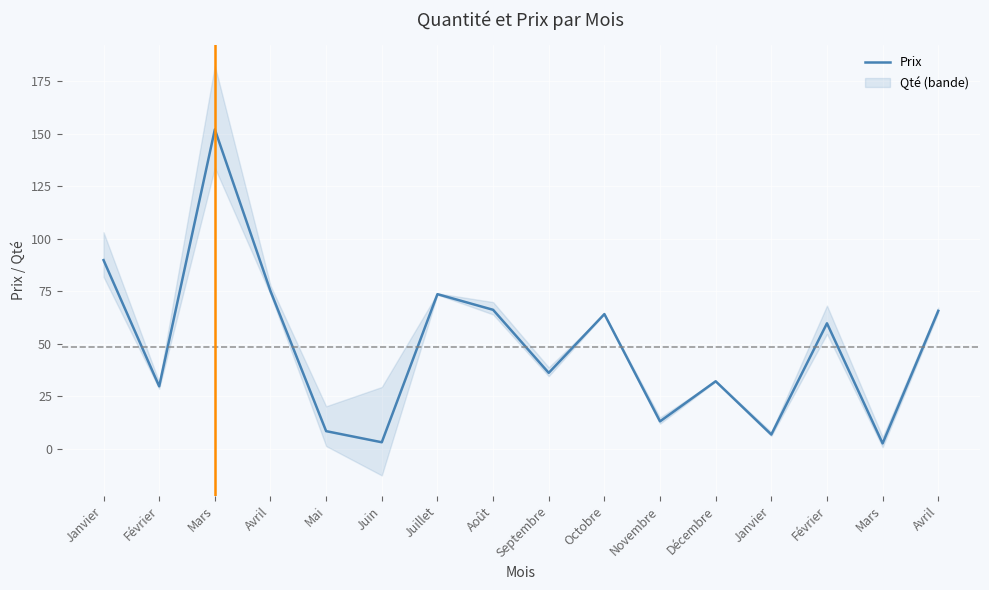

Is it true that the value at Avril is 75.0?

True